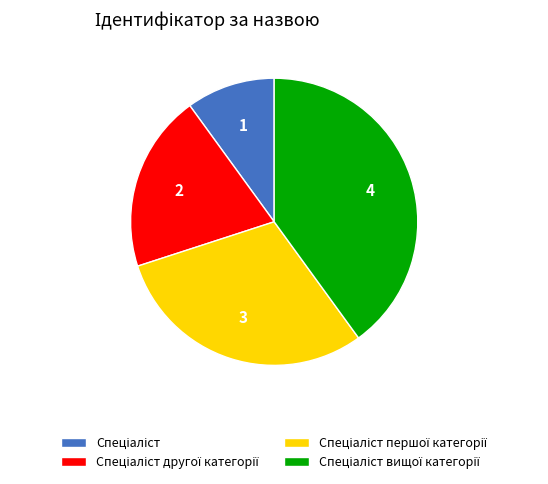

Is there a majority slice in this chart?

No